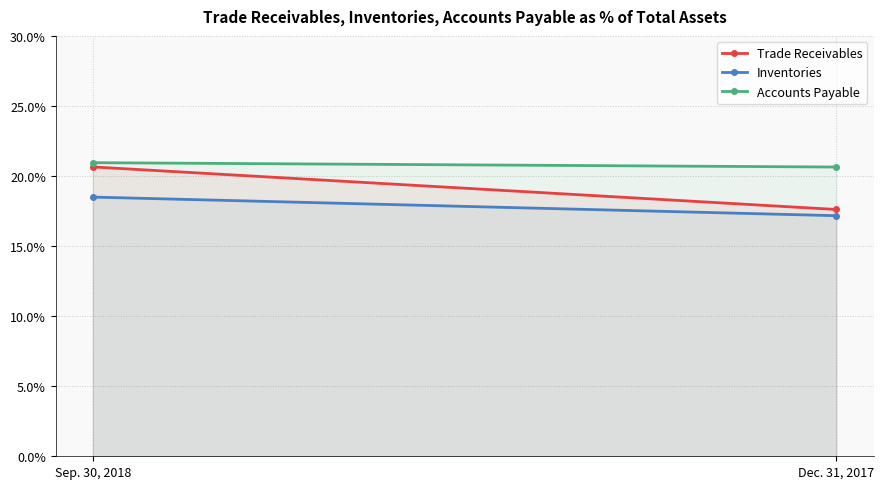

What is the spread (max minus min) of values at Sep. 30, 2018?

2.5